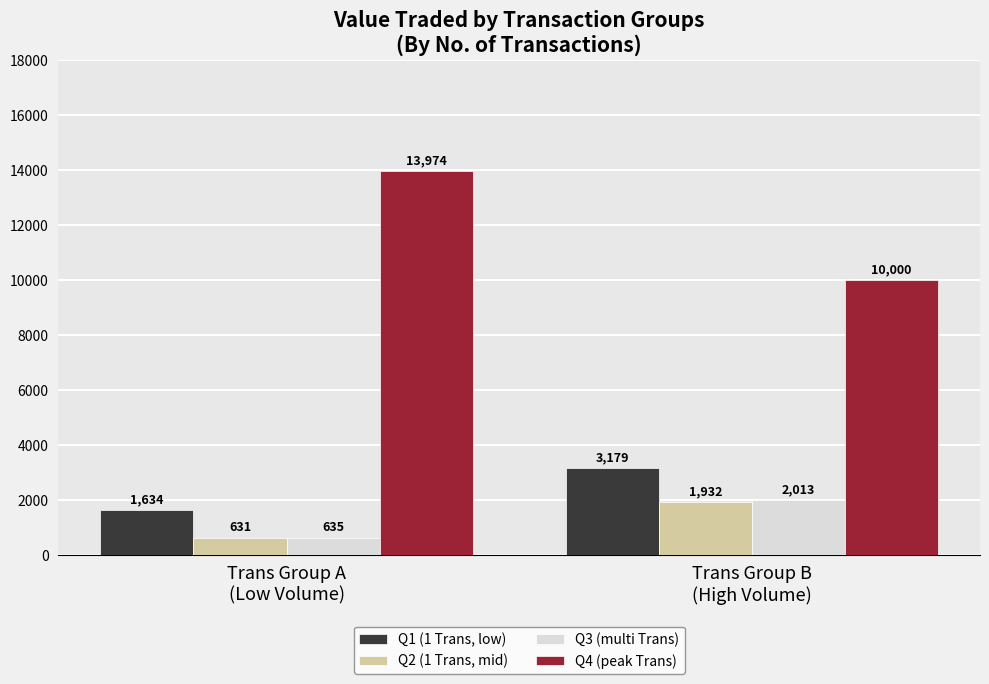

At which label is Q1 (1 Trans, low) closest to 2406?

Trans Group A
(Low Volume)